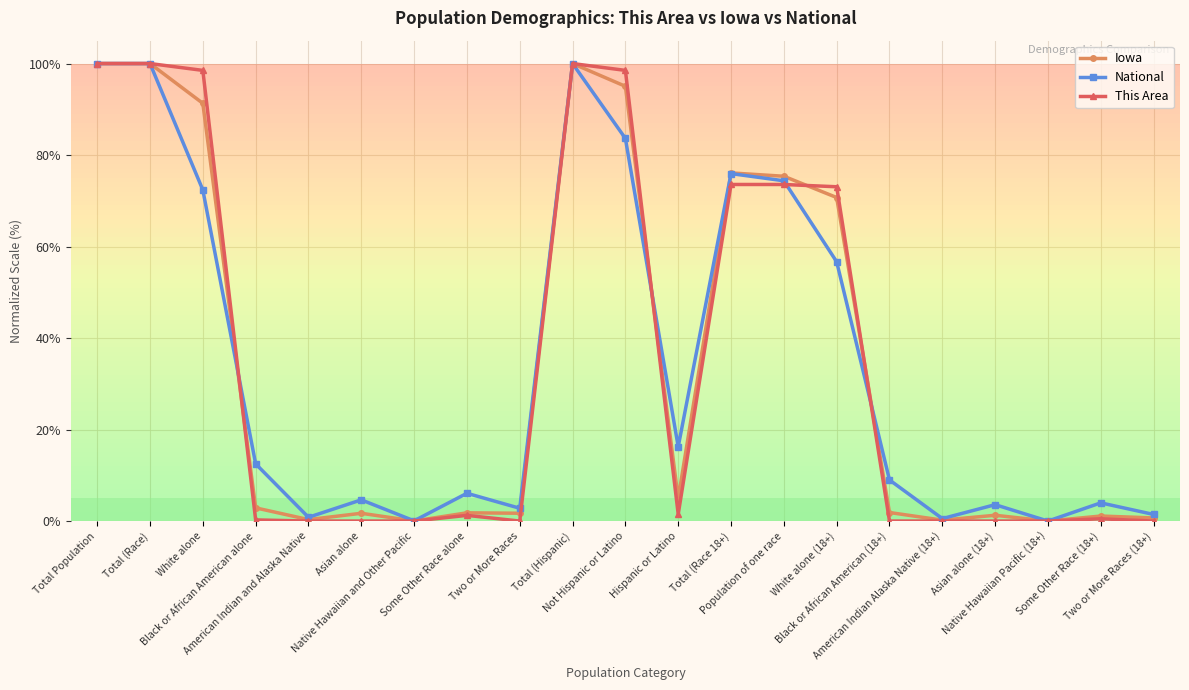

Is the value of Iowa at White alone greater than the value of This Area at Native Hawaiian Pacific (18+)?

Yes